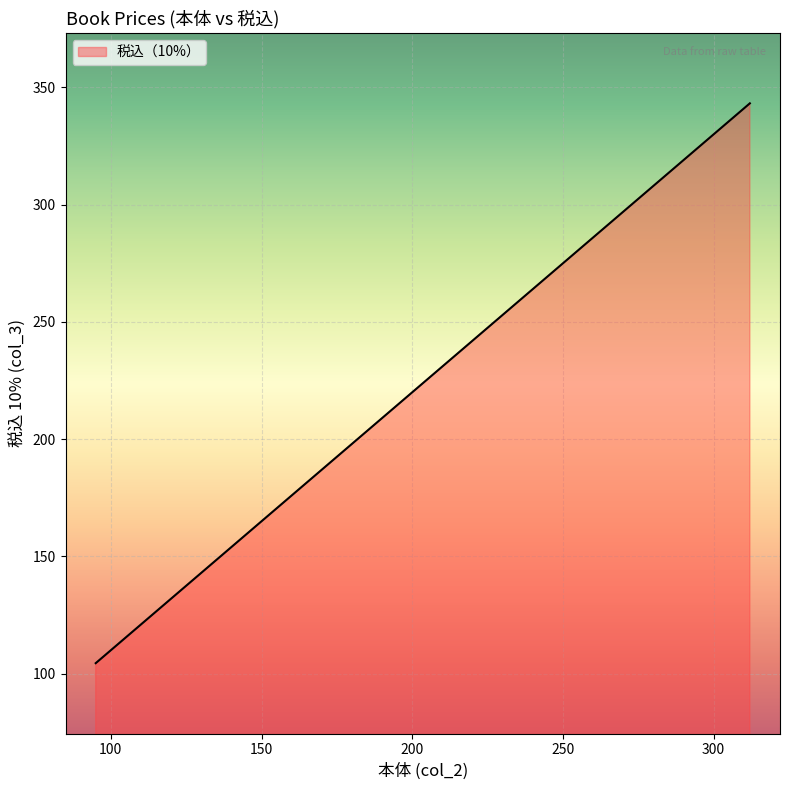

What is the difference between the maximum and minimum values?

238.7